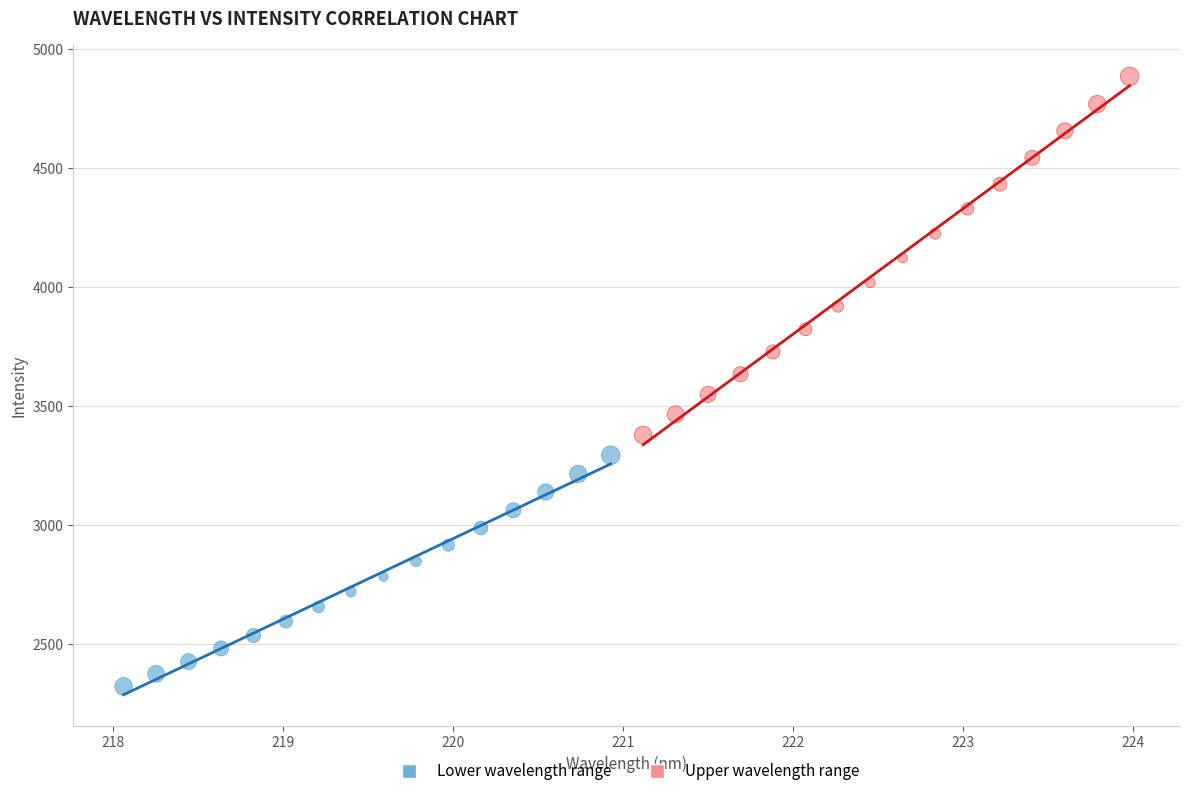

Which series reaches the maximum Y coordinate?

Upper wavelength range